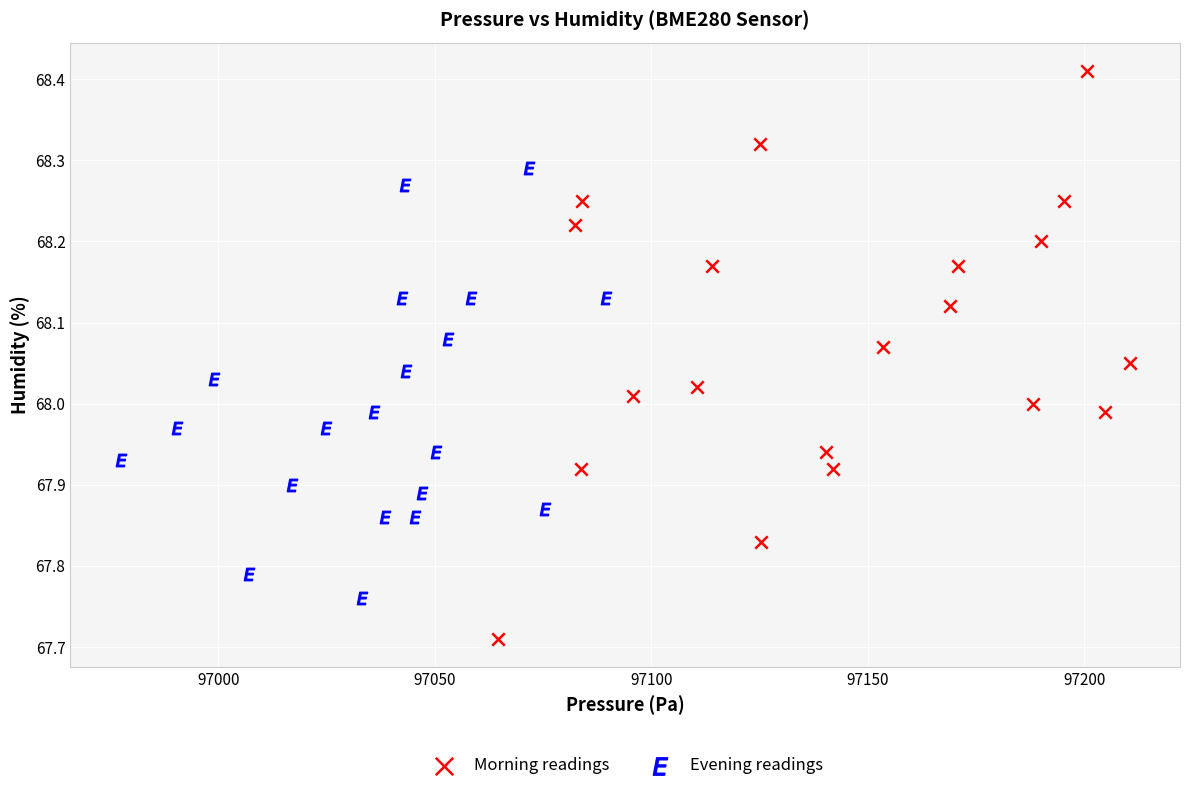

Which series reaches the maximum Y coordinate?

Morning readings